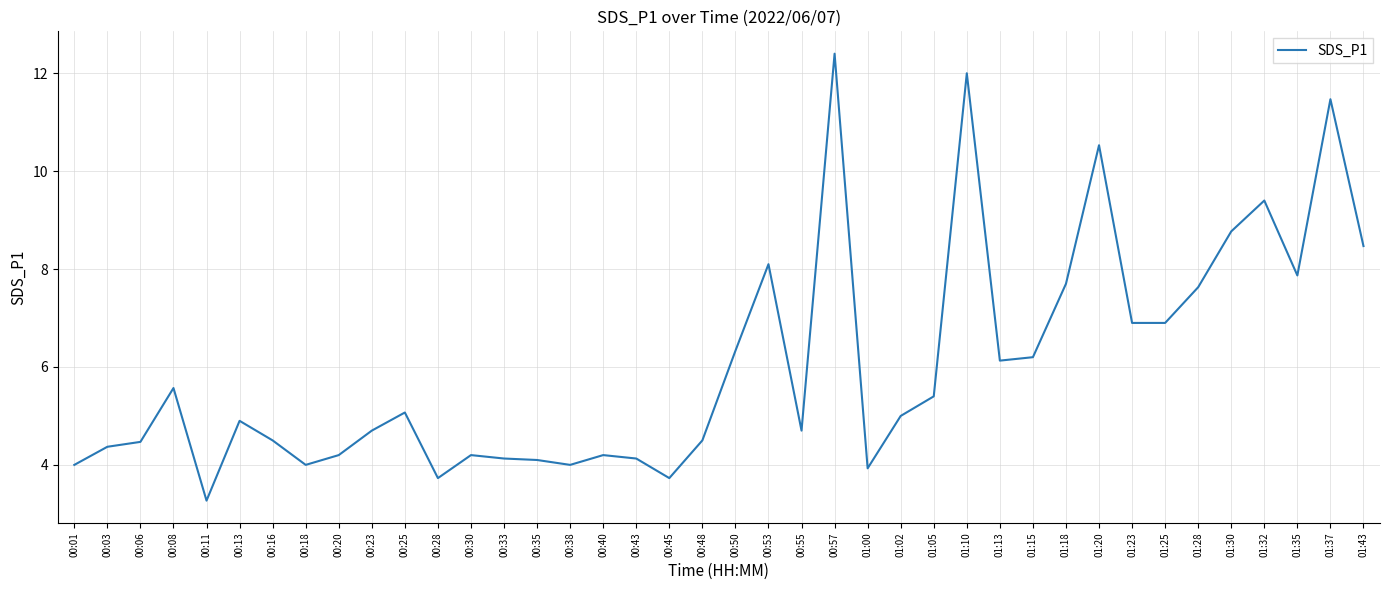

What position from the left is 01:28?

35